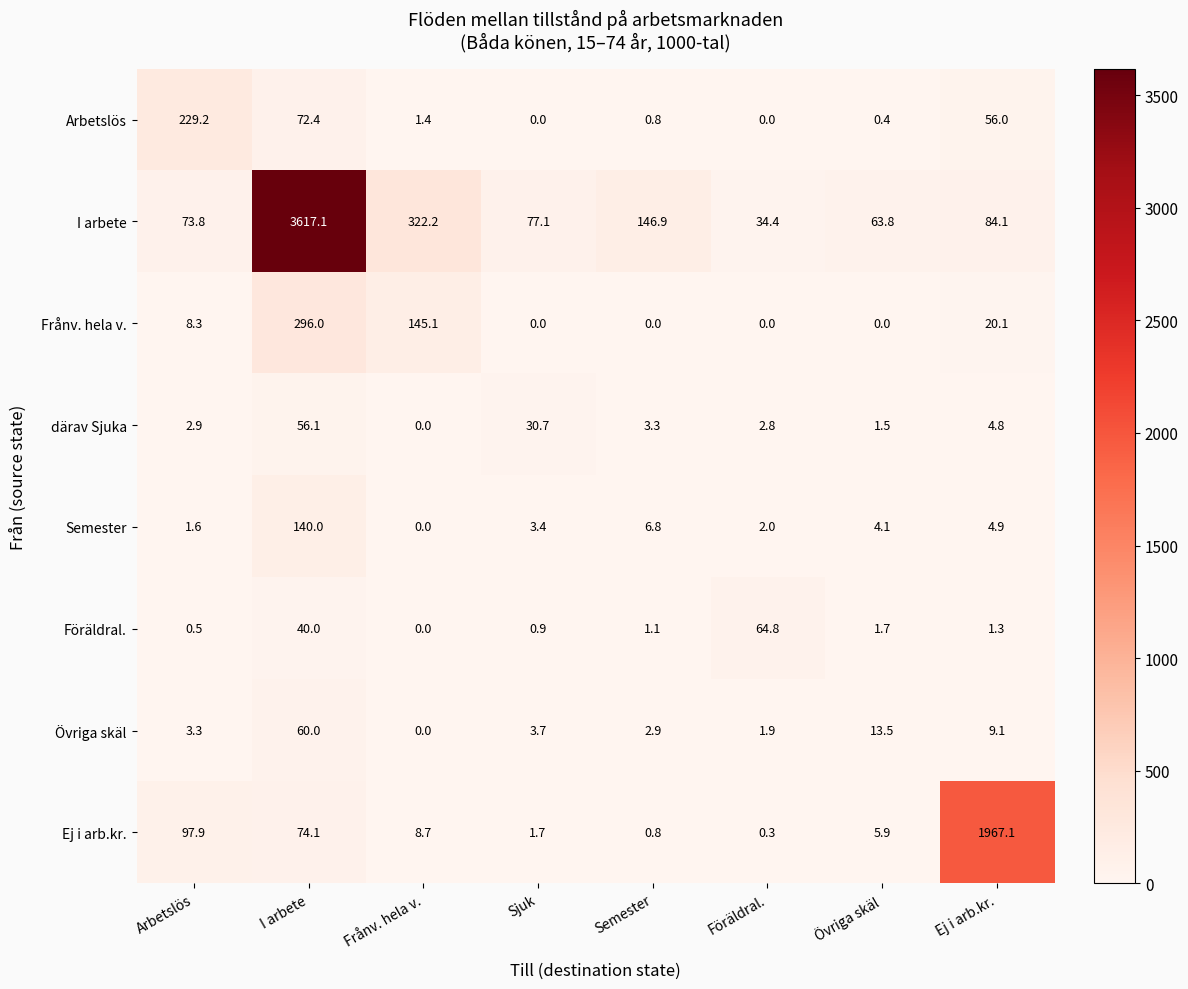

What is the spread (max minus min) of values at I arbete?

3577.1